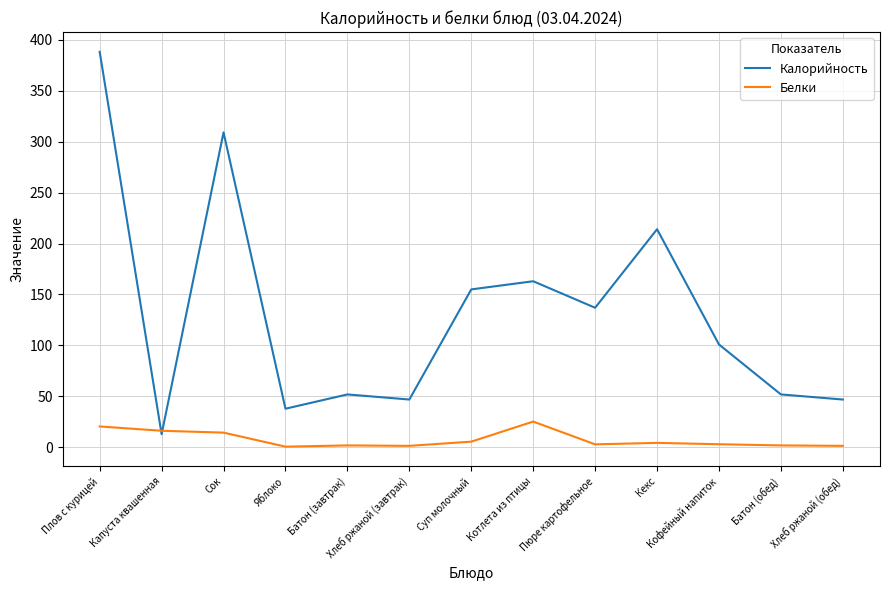

What is the difference between the highest and lowest values at Пюре картофельное?

133.9